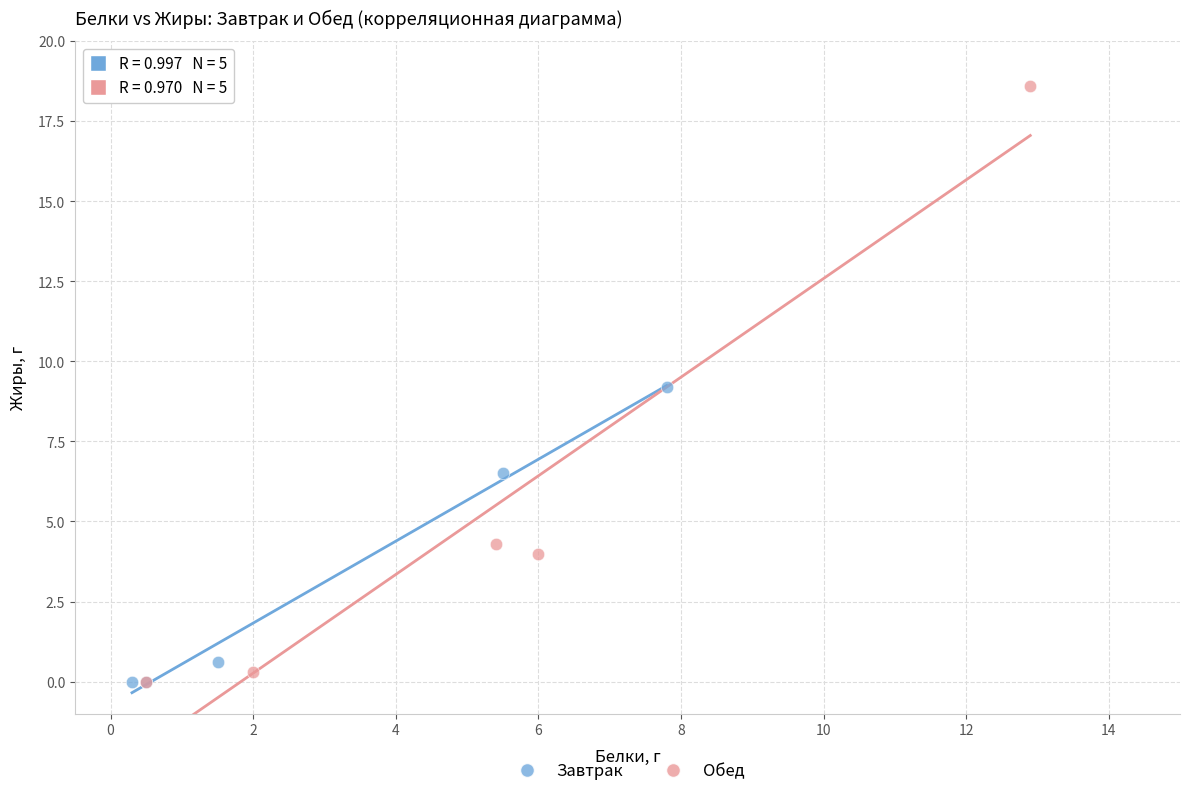

Which series contains the highest Y value?

Обед